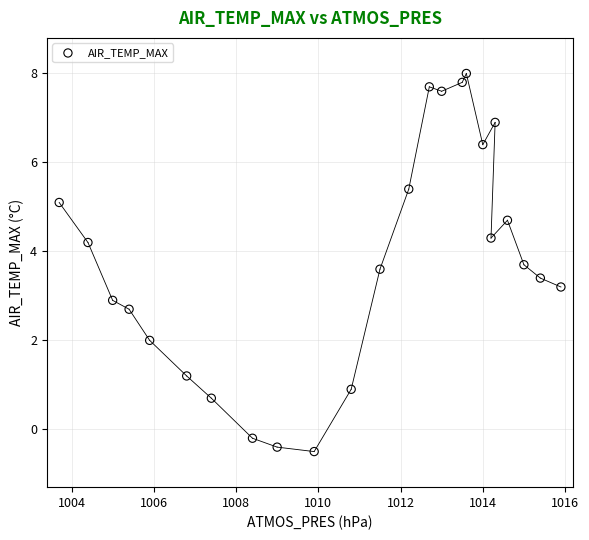

What is the range of X values (max minus min)?

12.2